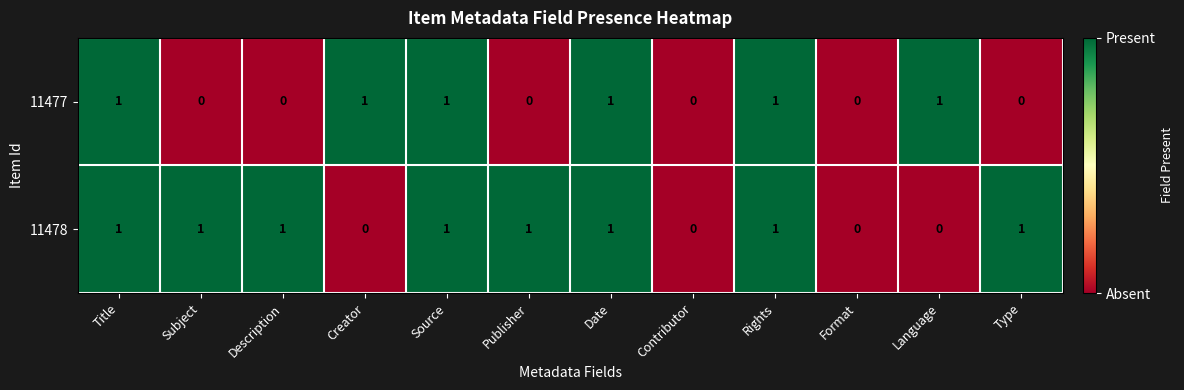

How many distinct data groups are displayed?

2